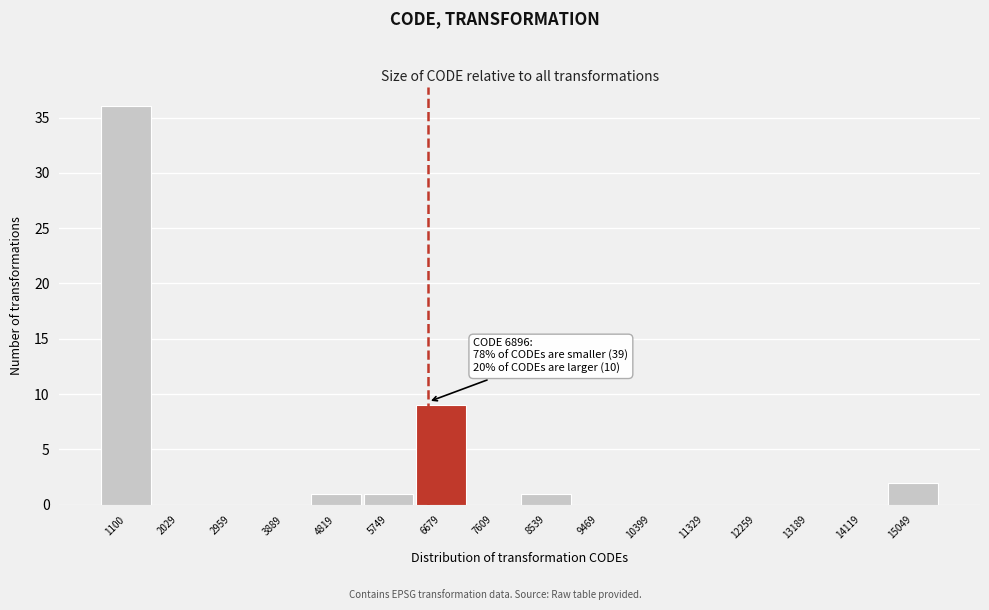

At which category does the chart reach its peak across all series?

1100